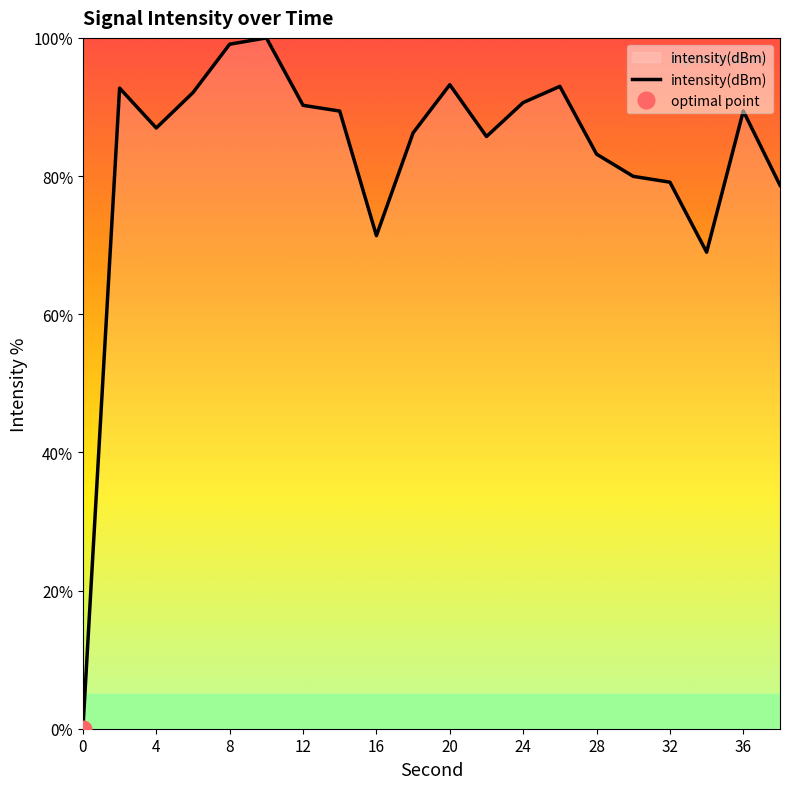

The value of intensity(dBm) at 24 is 90.6. True or false?

True